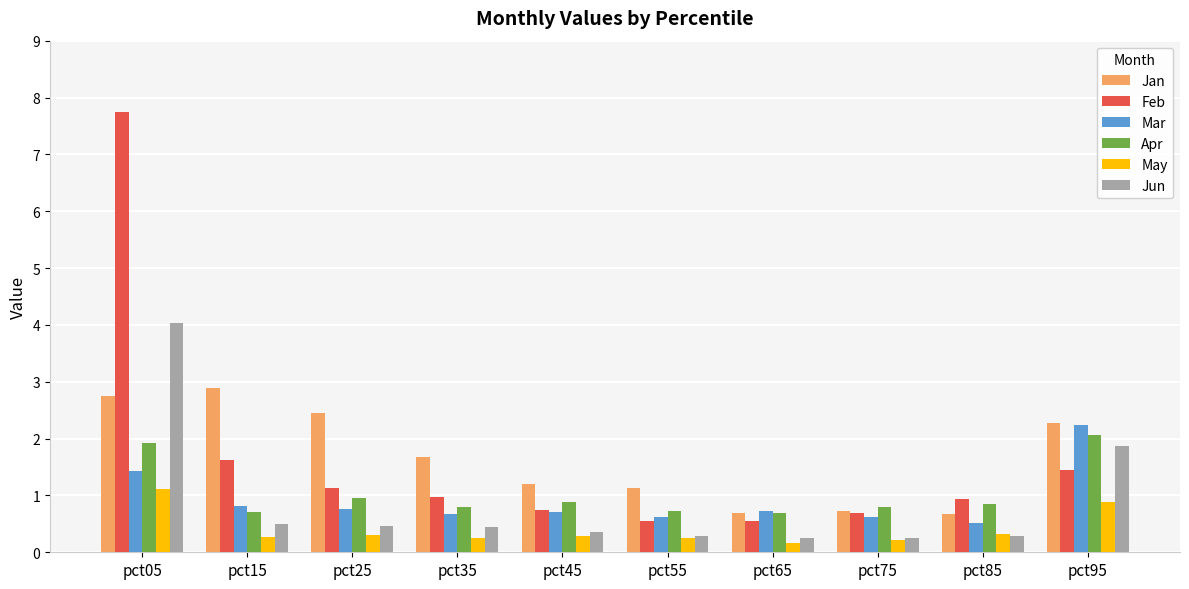

What is the minimum value shown in the chart?

0.2